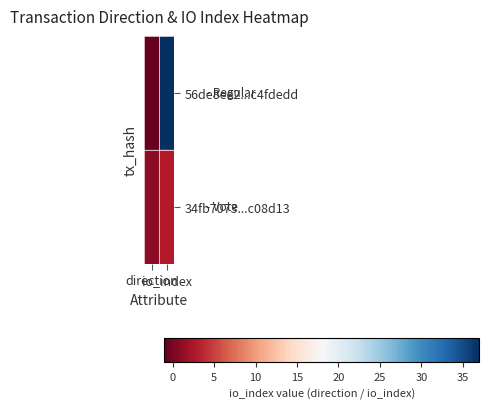

At which category does the chart reach its peak across all series?

io_index